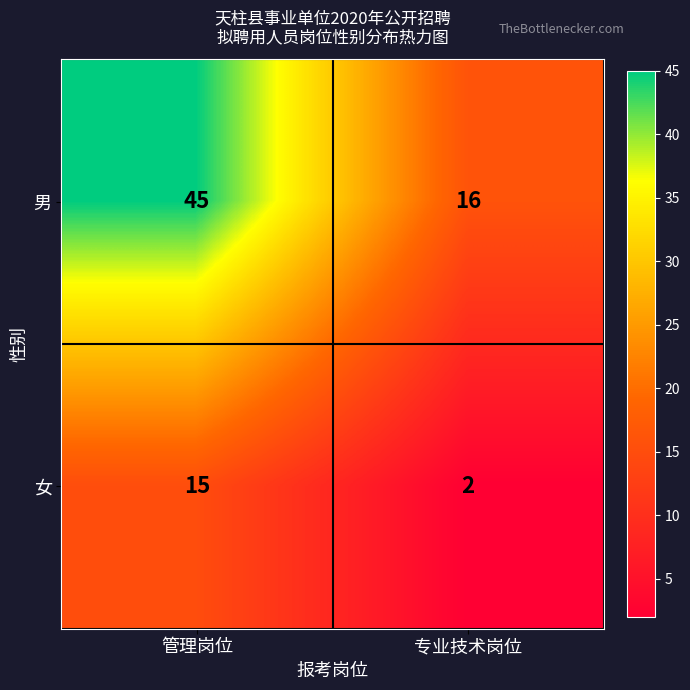

At 管理岗位, list the series in order from smallest to largest.

女, 男